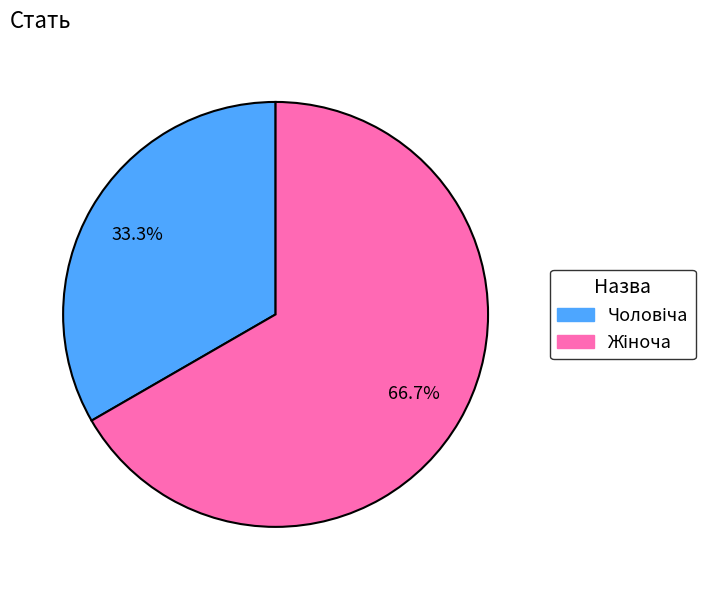

Is there a majority slice in this chart?

Yes